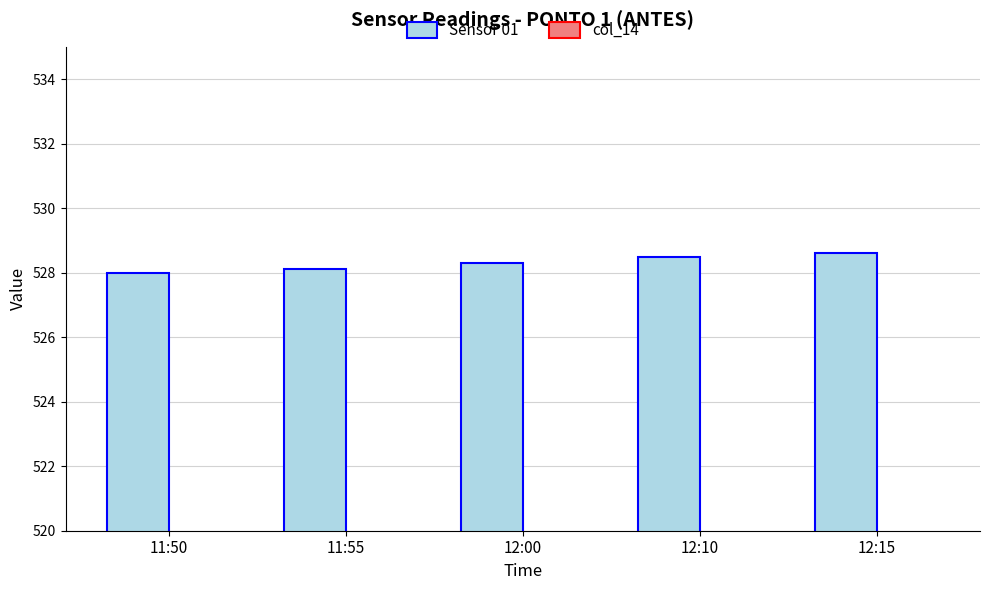

Which has a higher value, 11:55 or 12:15?

12:15